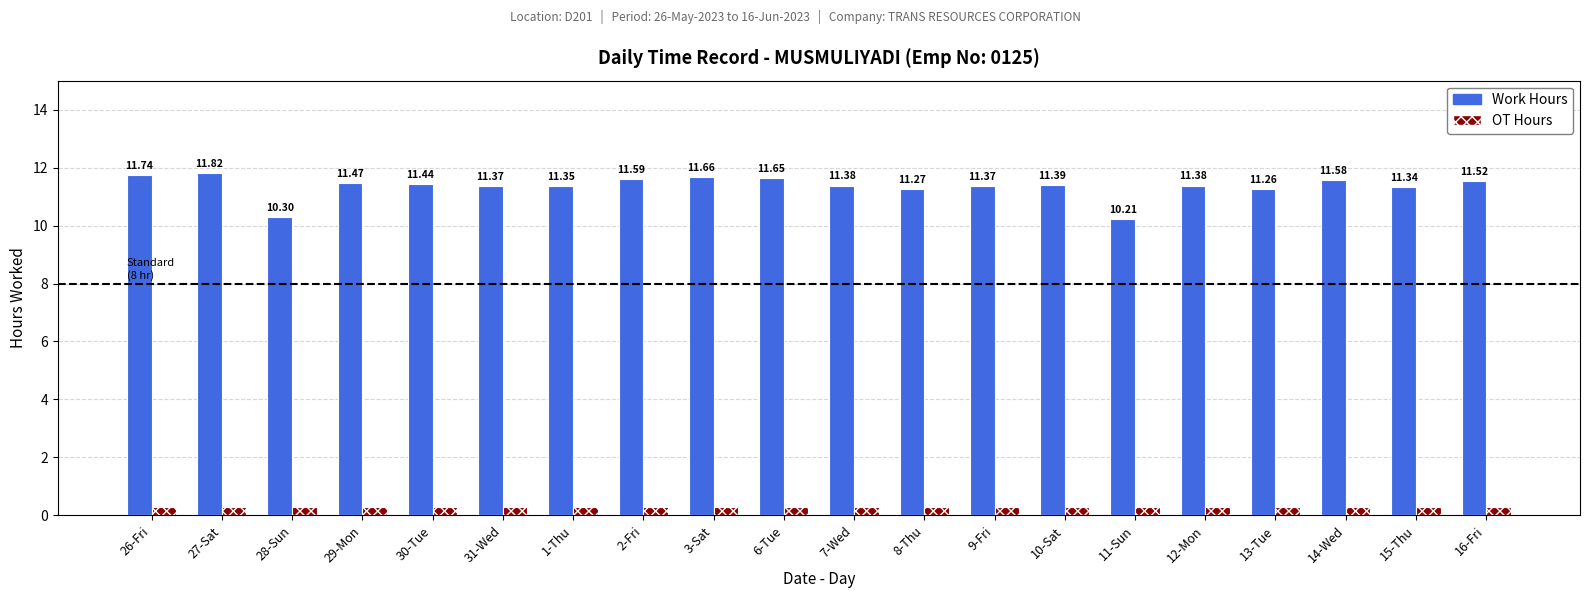

At how many categories does at least one series exceed 1?

20